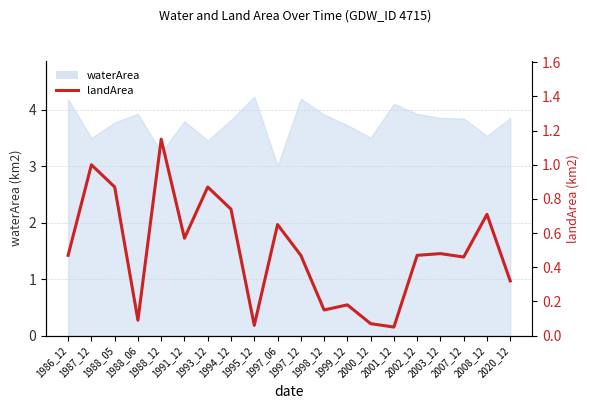

How many points are higher than both their immediate neighbors (excluding endpoints)?

7